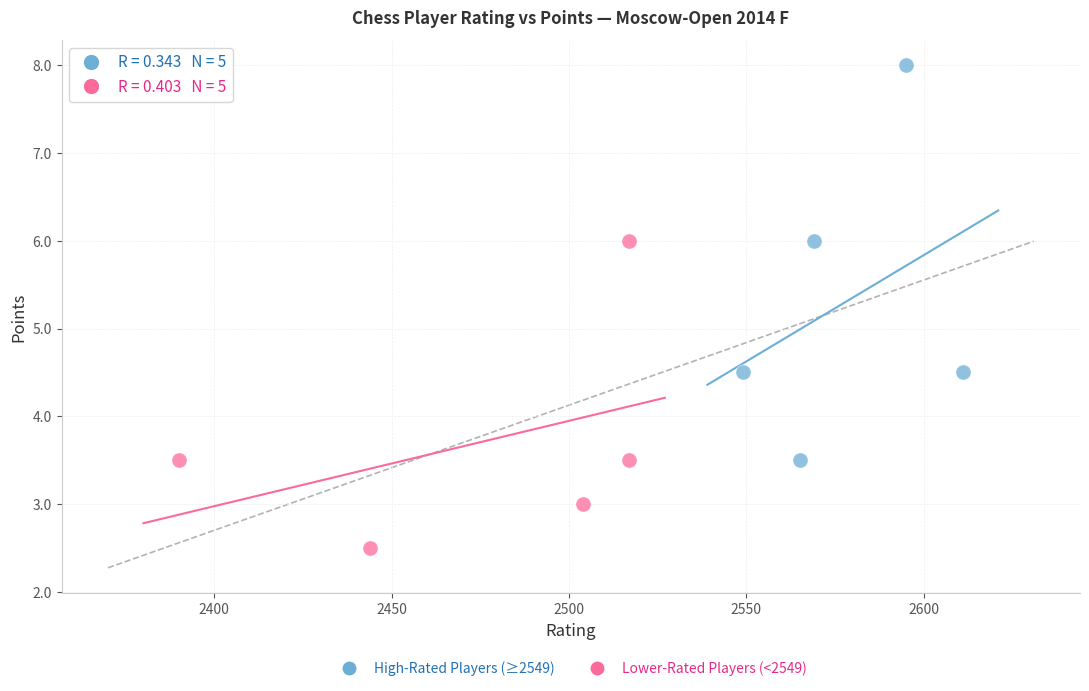

Which series reaches the minimum Y coordinate?

Lower-Rated Players (<2549)